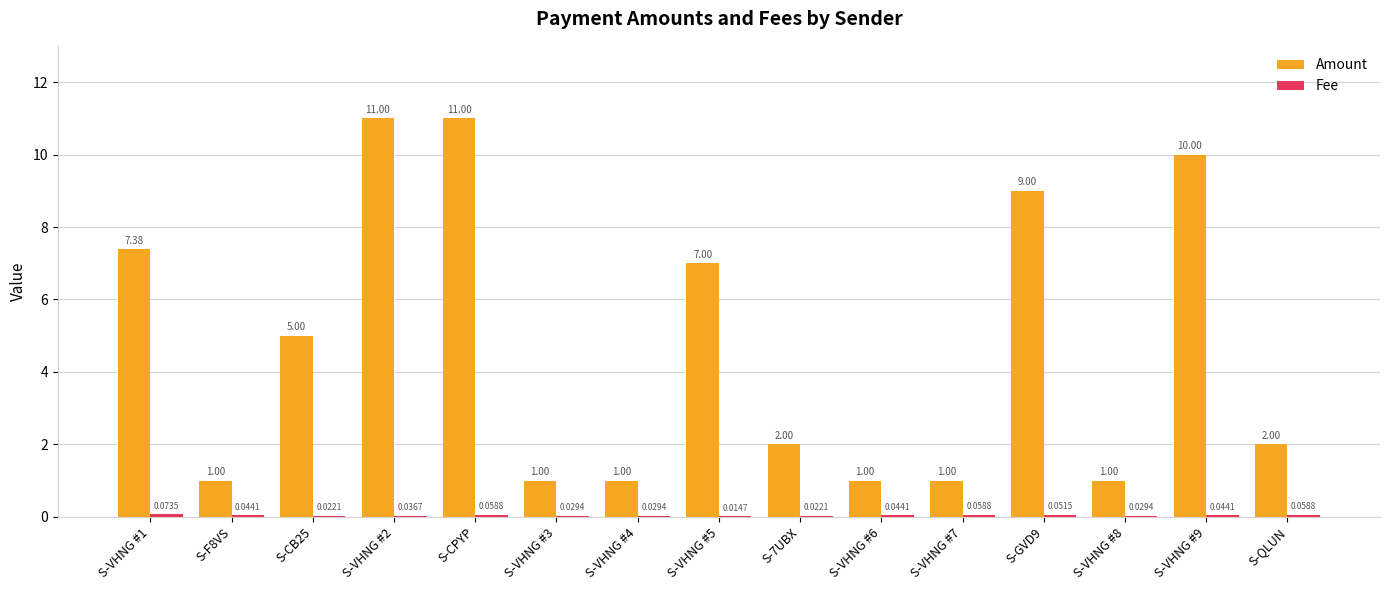

Which series has the largest total across all categories?

Amount